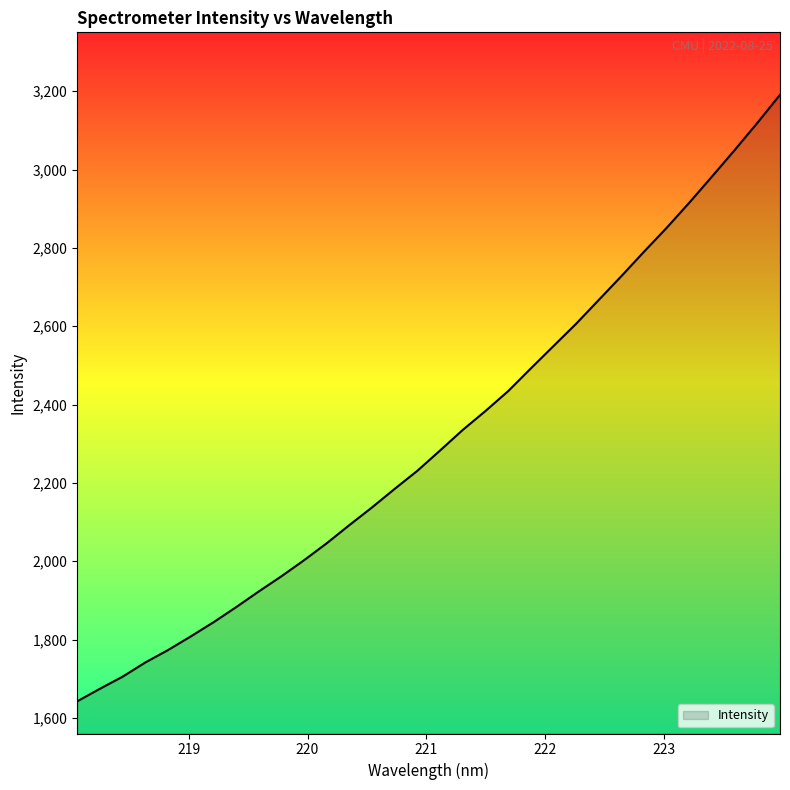

What is the minimum value shown in the chart?

1642.3